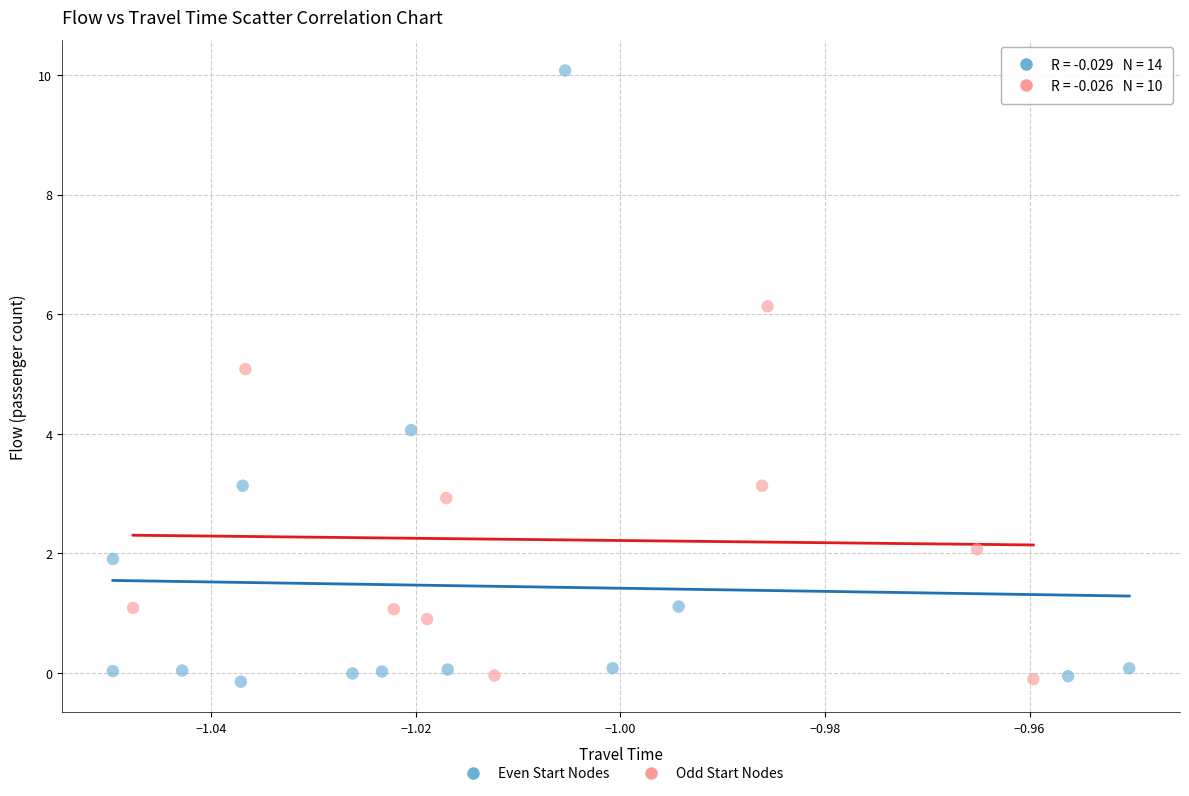

Which series reaches the maximum Y coordinate?

Even Start Nodes